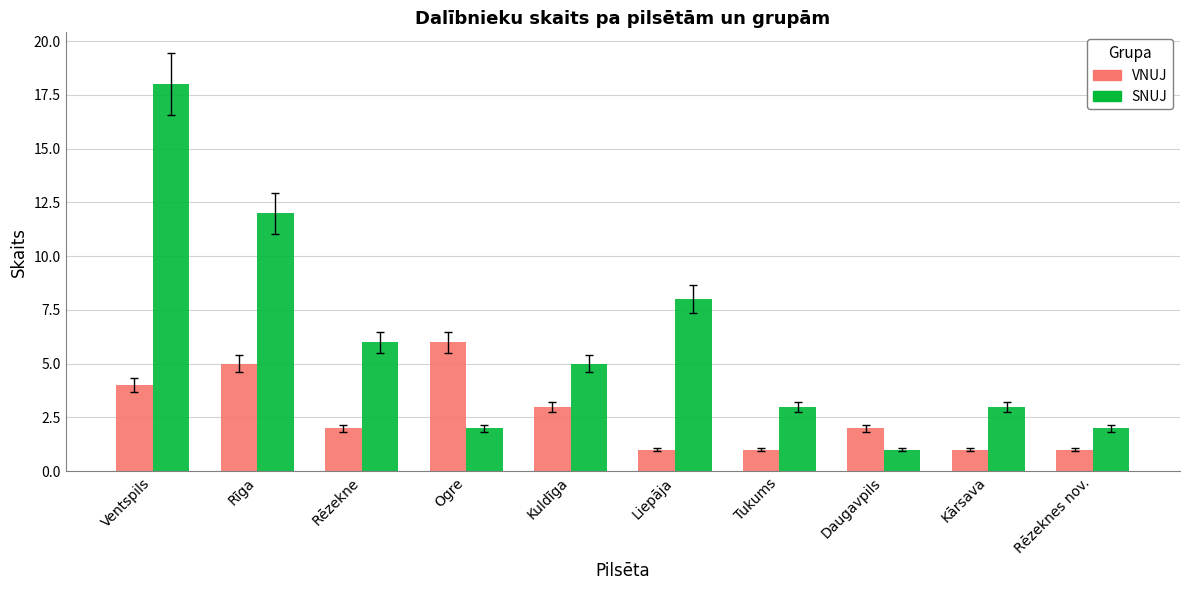

Which series changed the most between Ventspils and Ogre?

SNUJ